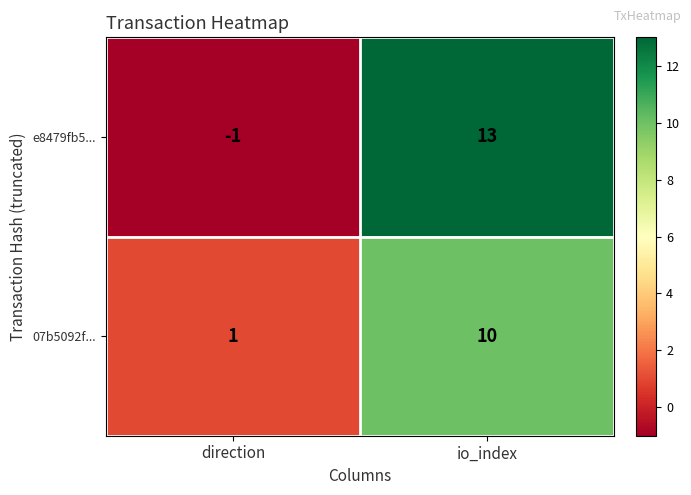

The value of e8479fb5... at direction is 0. True or false?

False